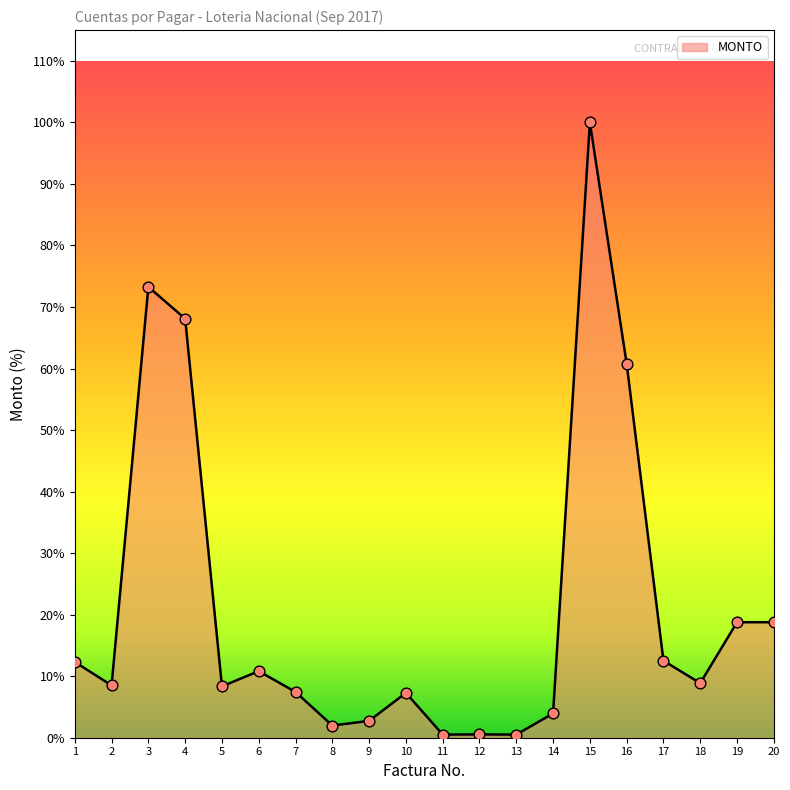

What is the change in value from 2 to 7?

-12078.9